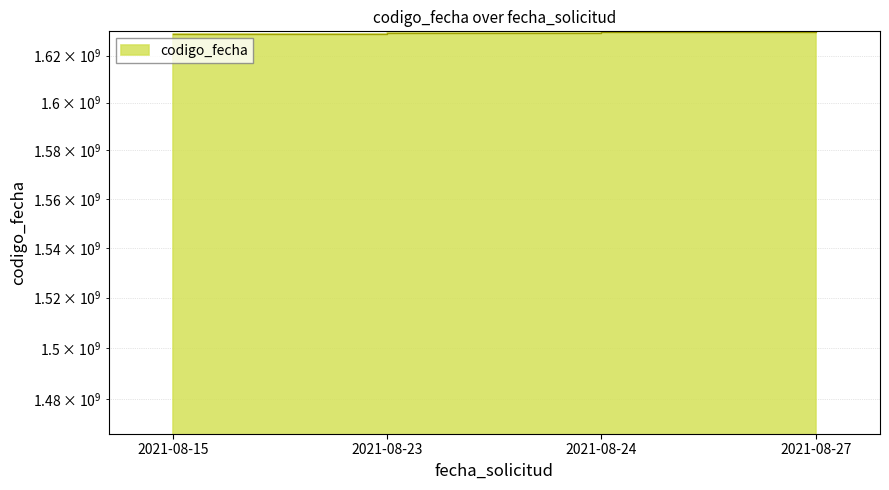

List the labels in order of value, largest first.

2021-08-27, 2021-08-24, 2021-08-23, 2021-08-15